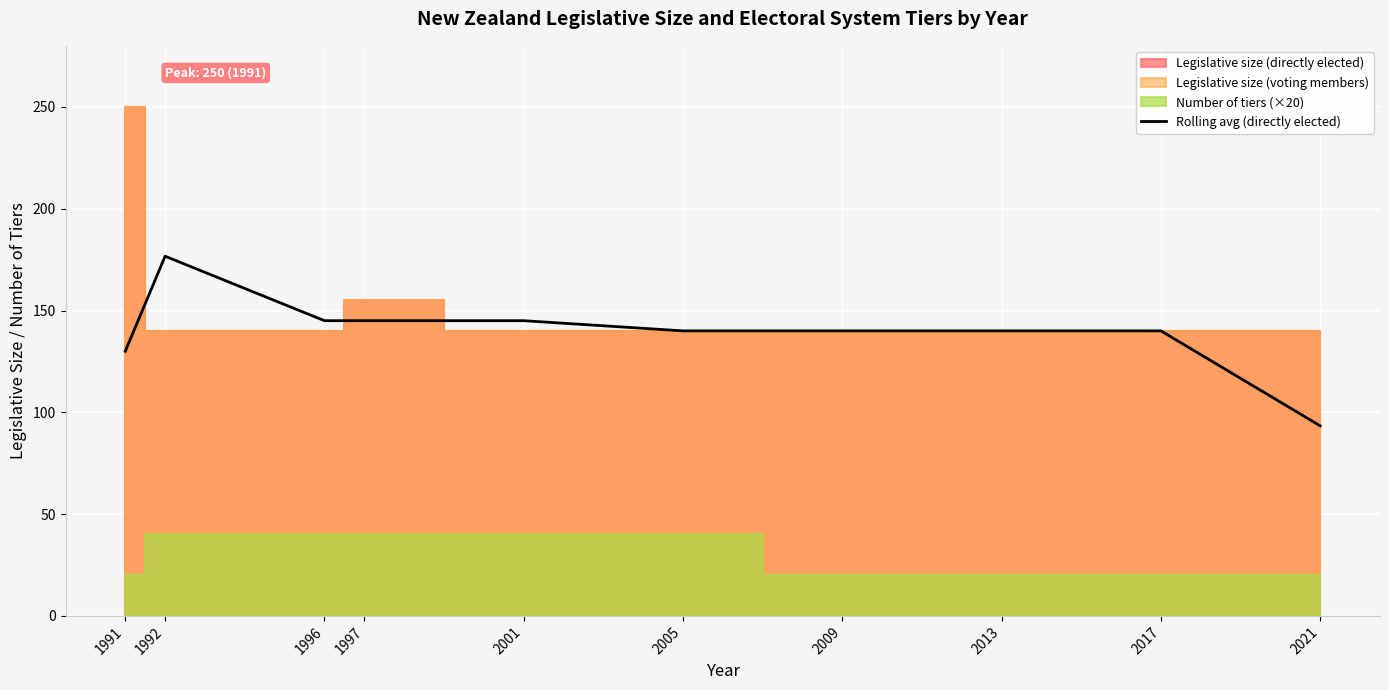

How many lines are shown in the chart?

1